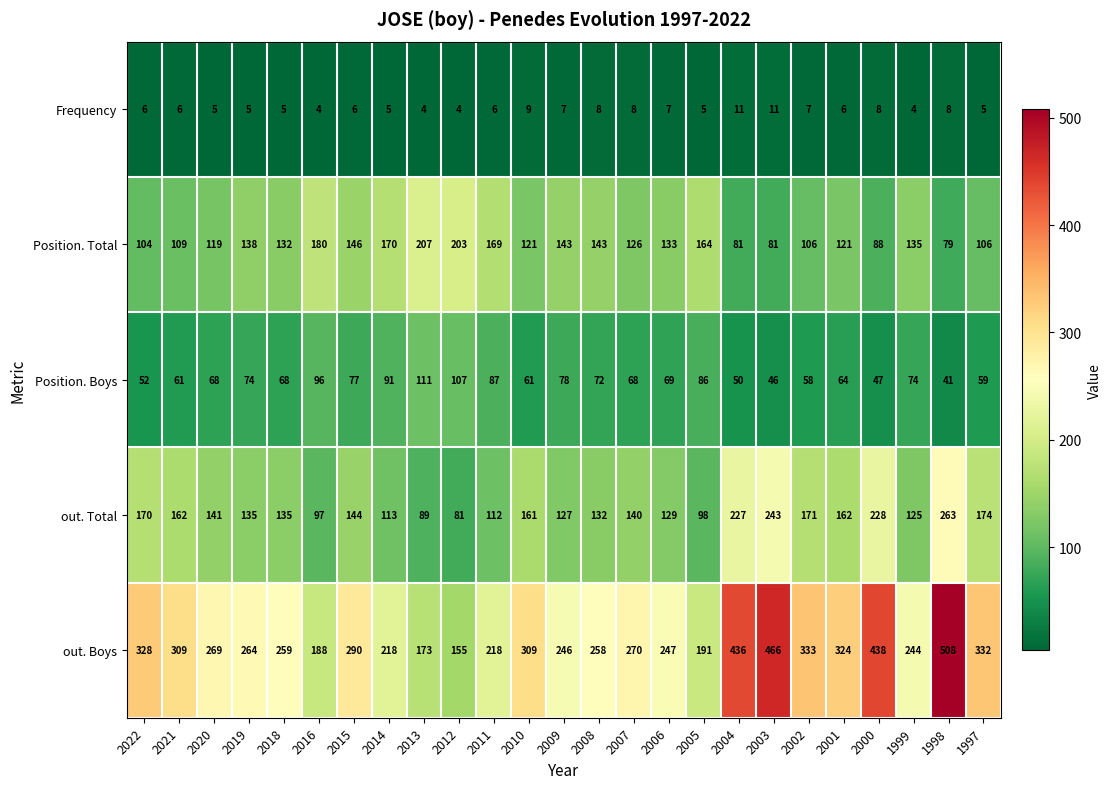

Where does the Position. Total series first go above 132?

2019